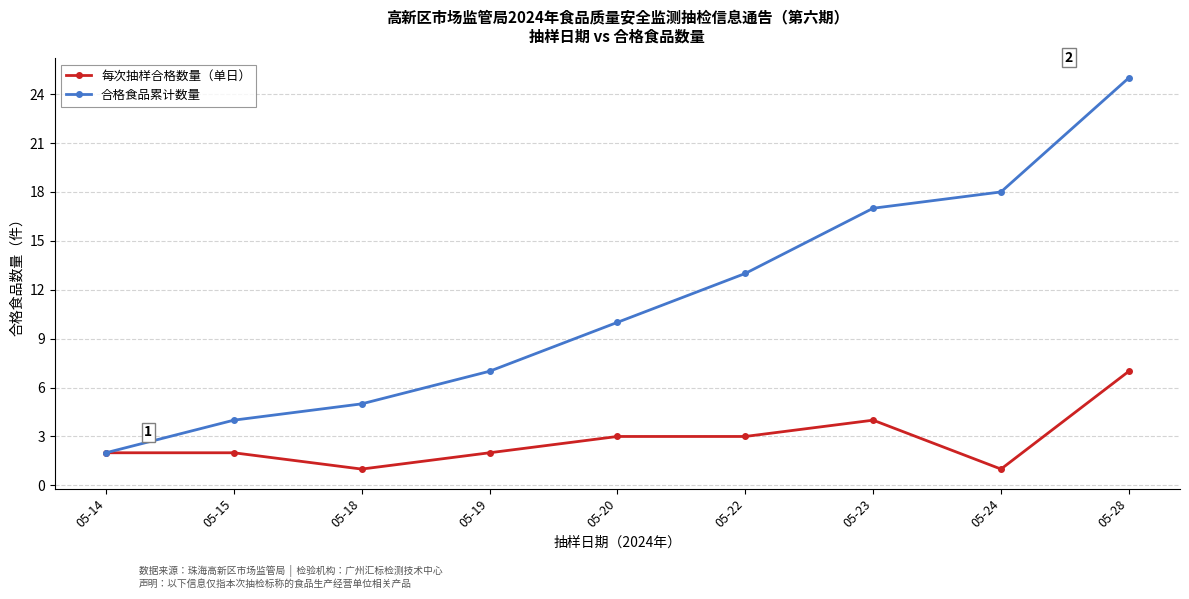

What are all the series names shown in the legend?

每次抽样合格数量（单日）, 合格食品累计数量